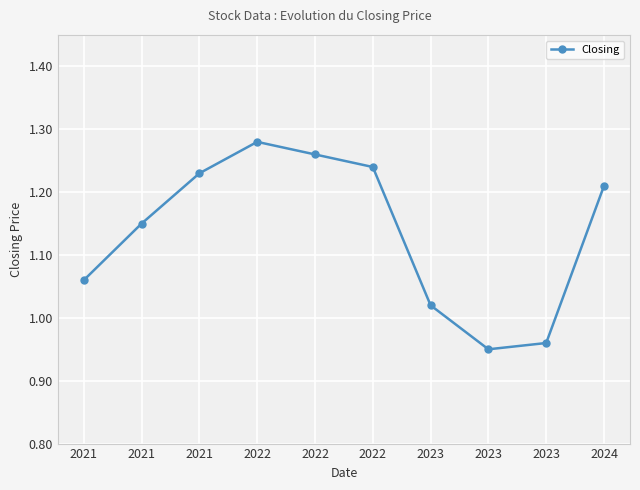

At which category does the data reach its first local valley?

2023